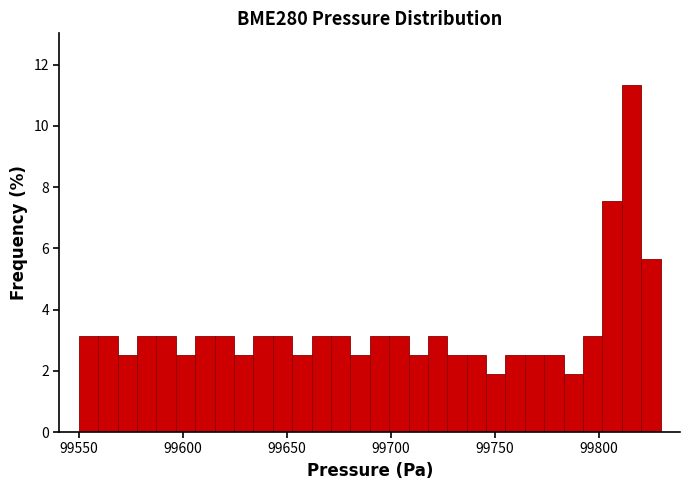

Read against the x-axis, roughly where is the centre of the tallest bar?

99815